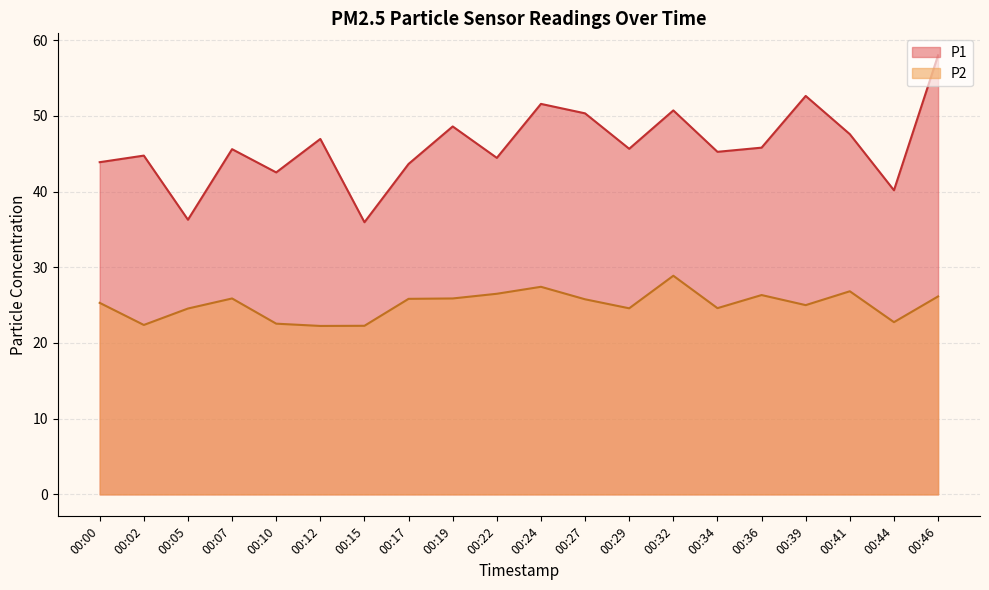

What is the sum of all P2 values?

501.7